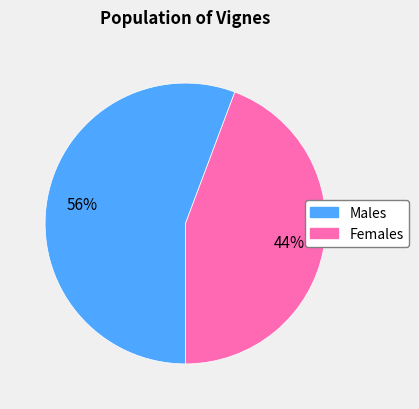

Is there a majority slice in this chart?

Yes